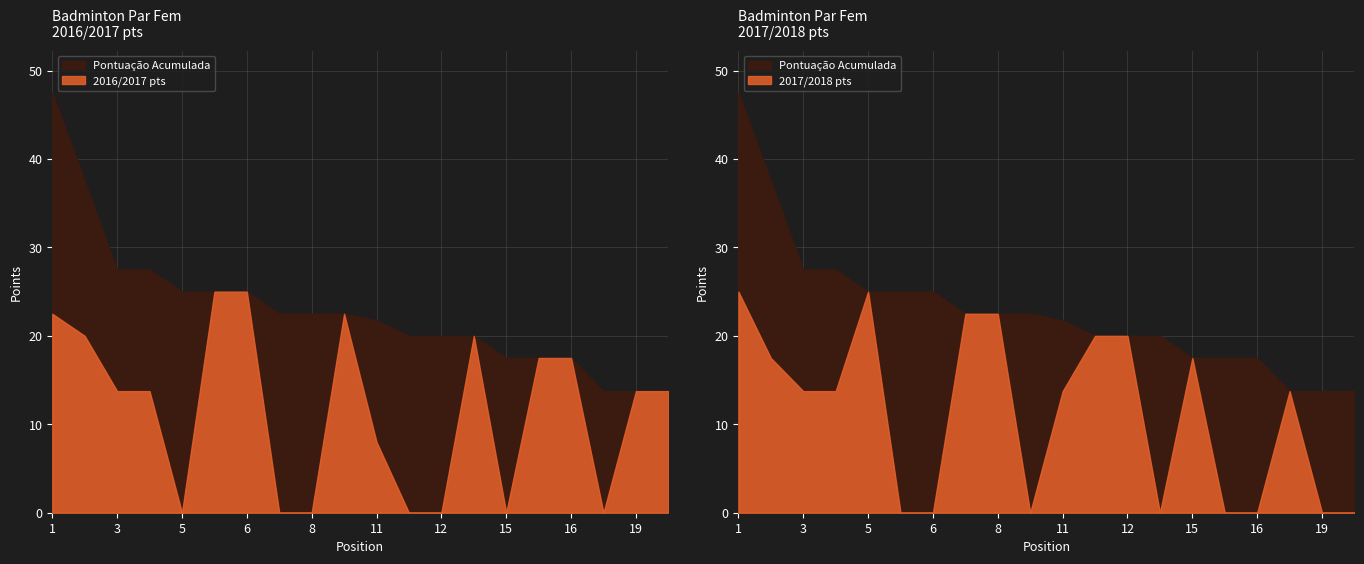

Which has a higher value, 19 or 16?

16